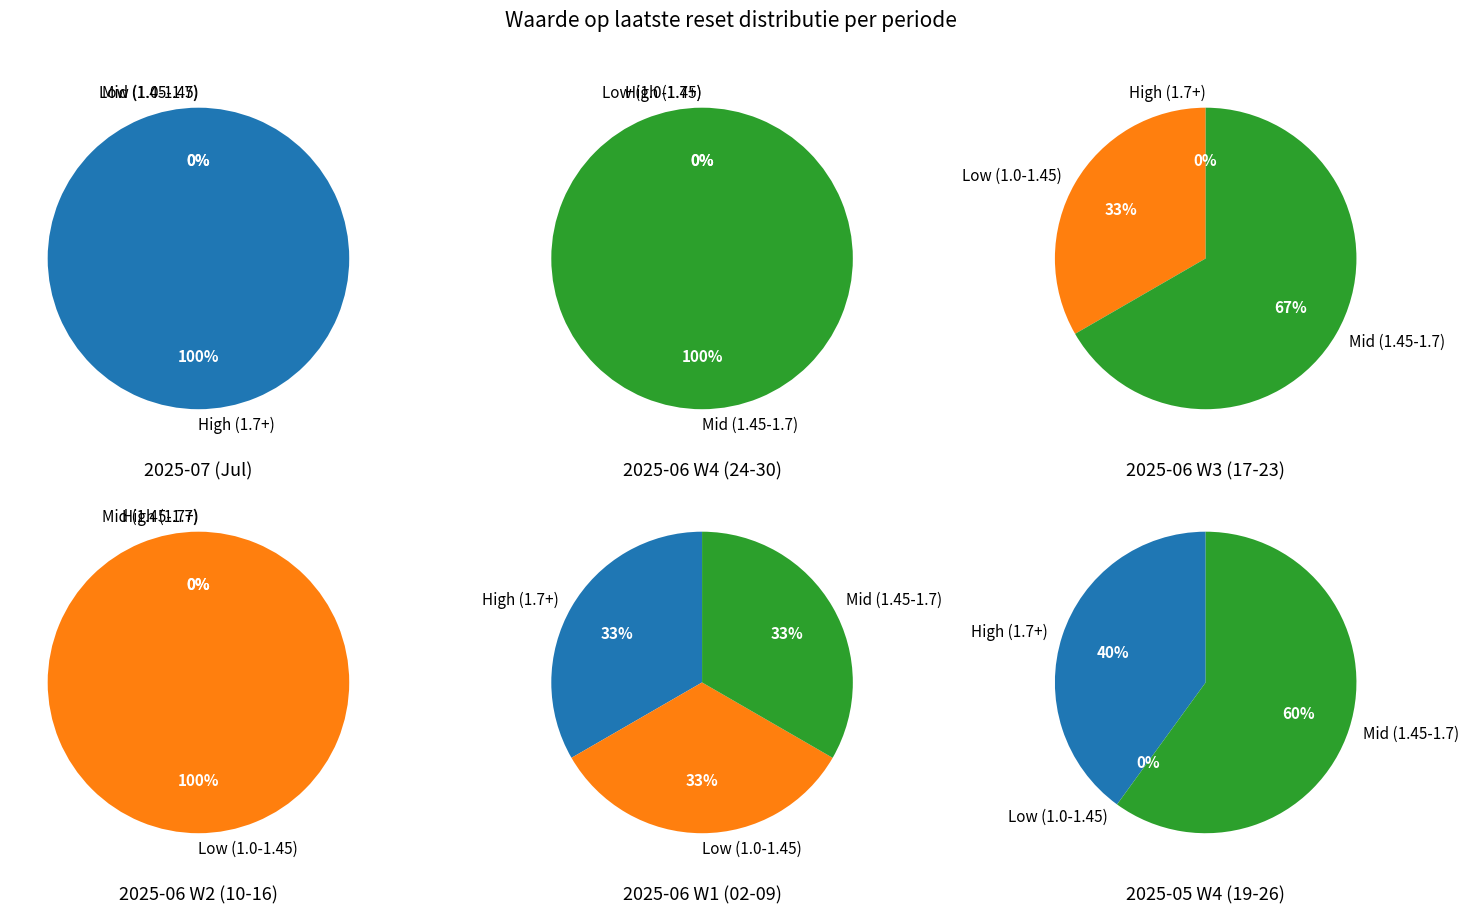

Do 2025-06-25 and 2025-06-24 together represent more than half of the pie?

No